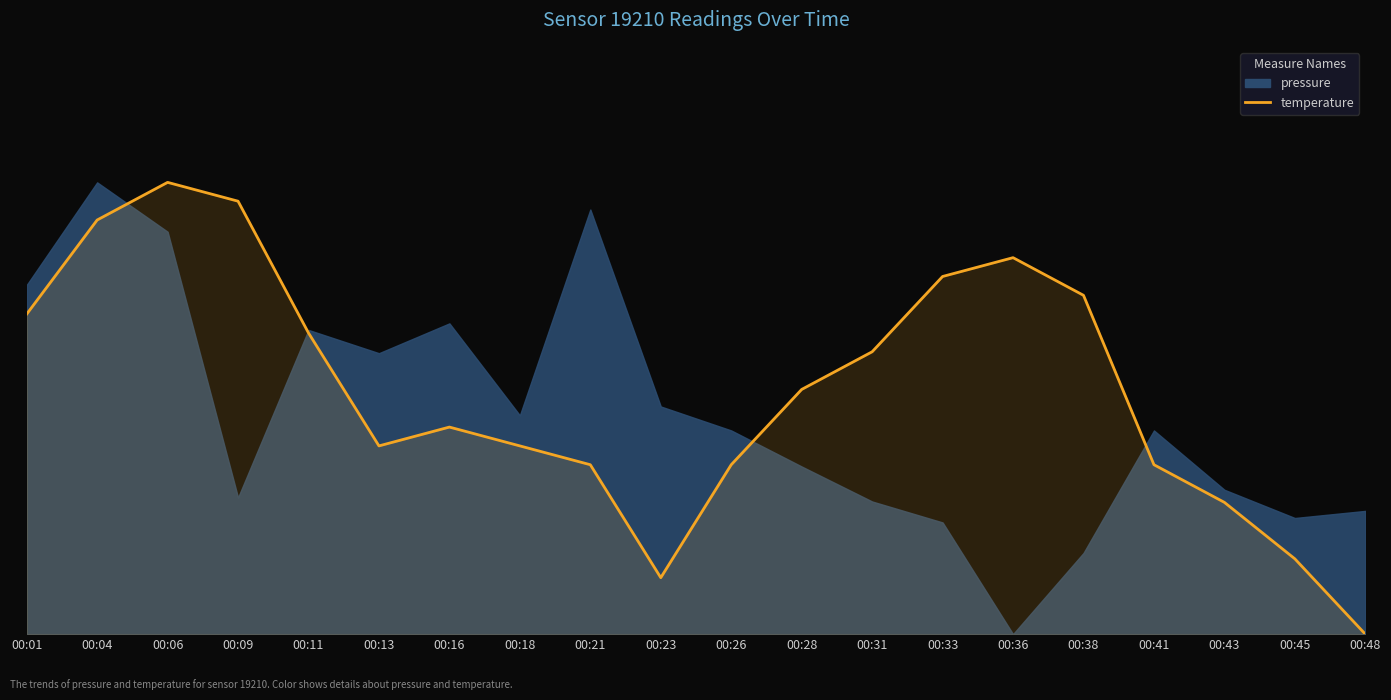

What is the greatest value displayed?

100.0